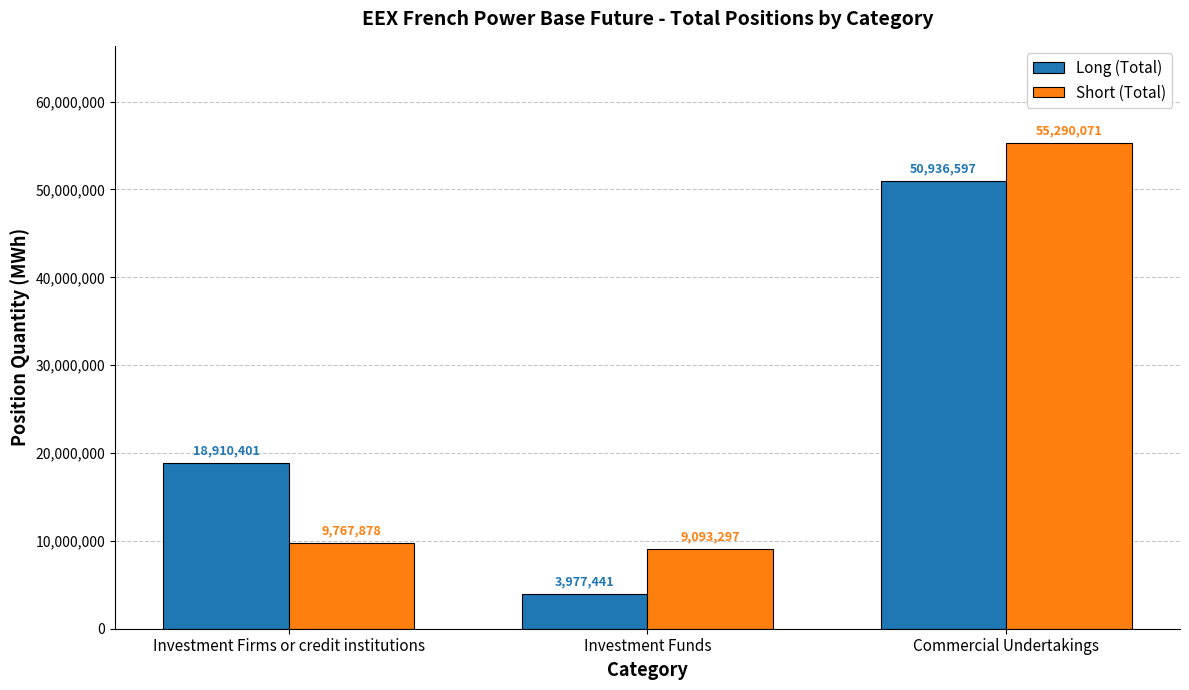

How many groups of bars are there?

3